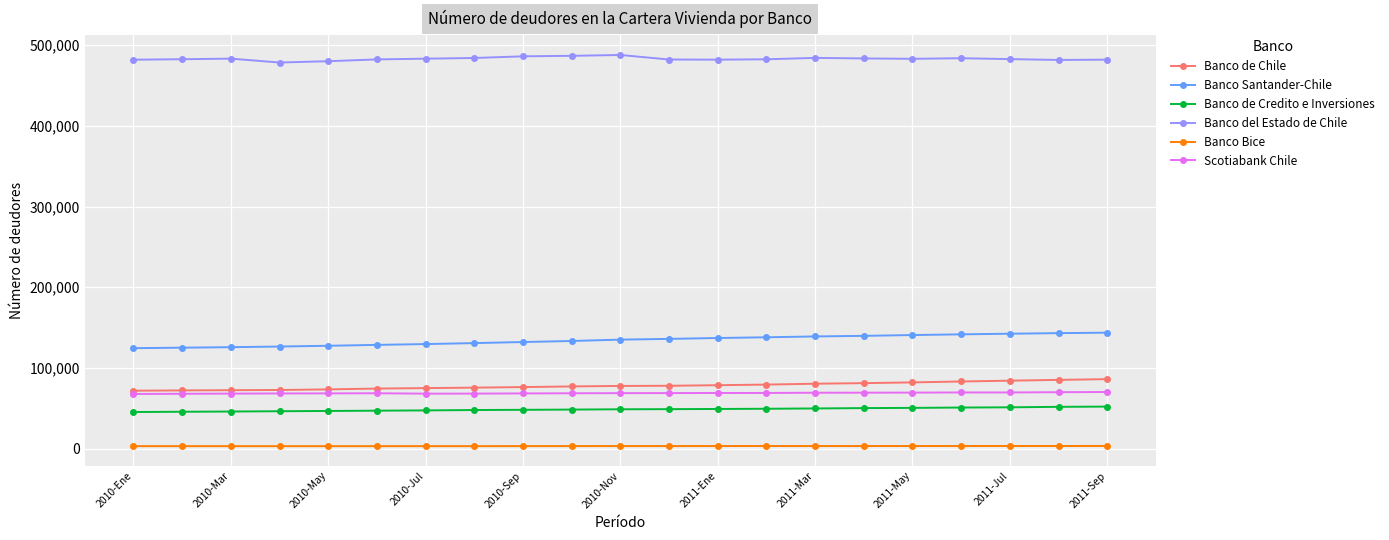

True or false: Banco del Estado de Chile and Banco de Chile intersect in this chart.

False